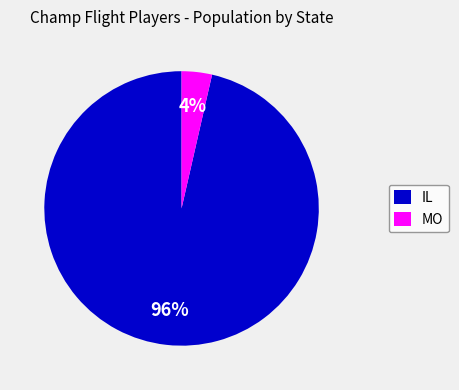

Is it true that MO is 63% of the pie?

False